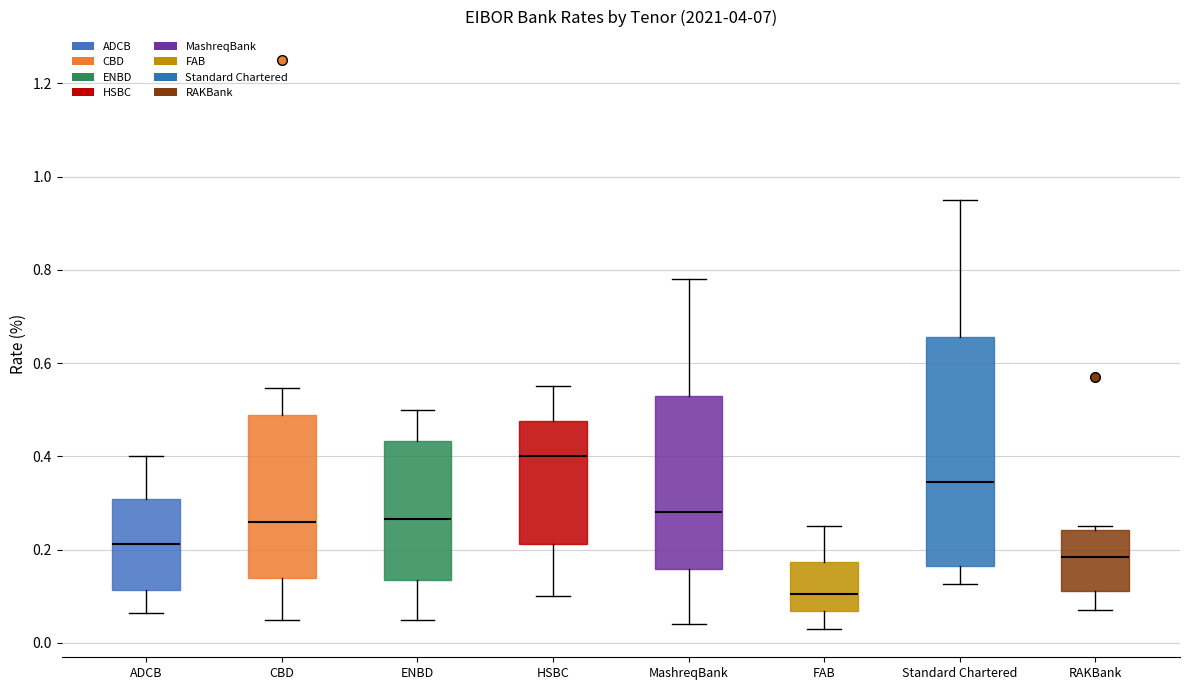

Comparing the boxes themselves (not the whiskers), which one is the tallest?

Standard Chartered